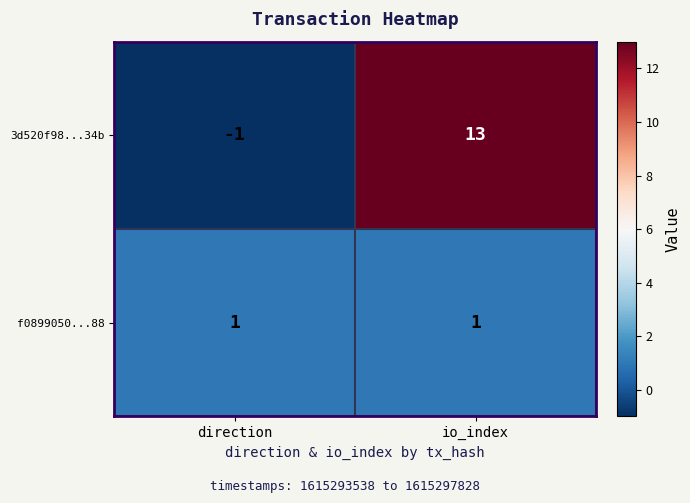

List the series in order of their peak value, lowest first.

f0899050...88, 3d520f98...34b